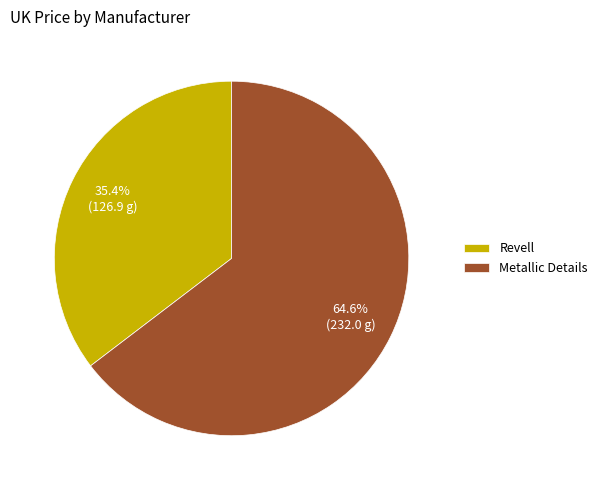

Combined, do Metallic Details and Revell account for over 50%?

Yes